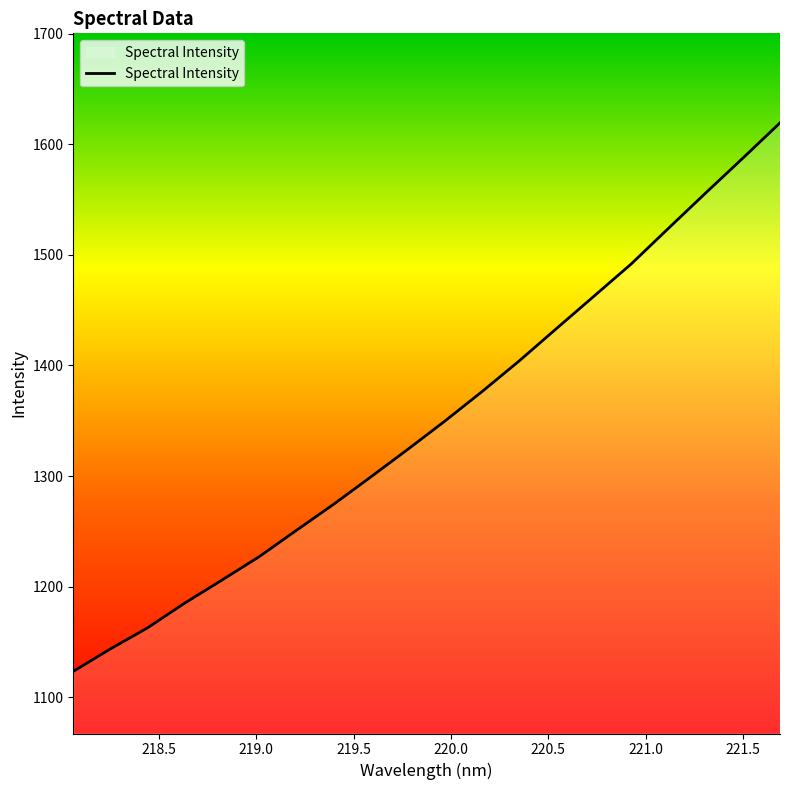

What is the smallest value displayed?

1123.4